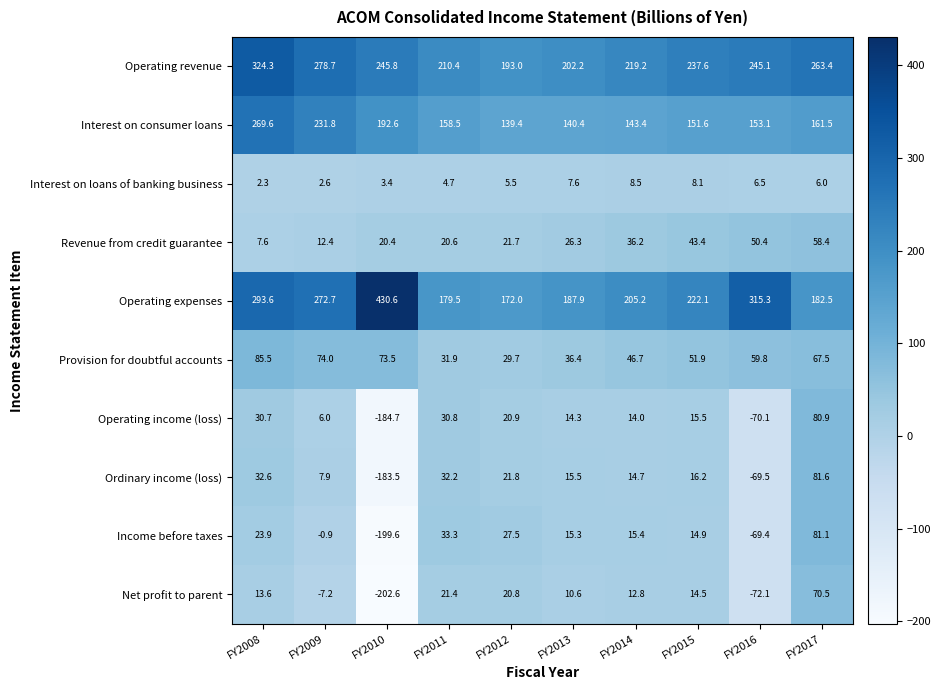

At which category is the sum across all series the highest?

FY2008